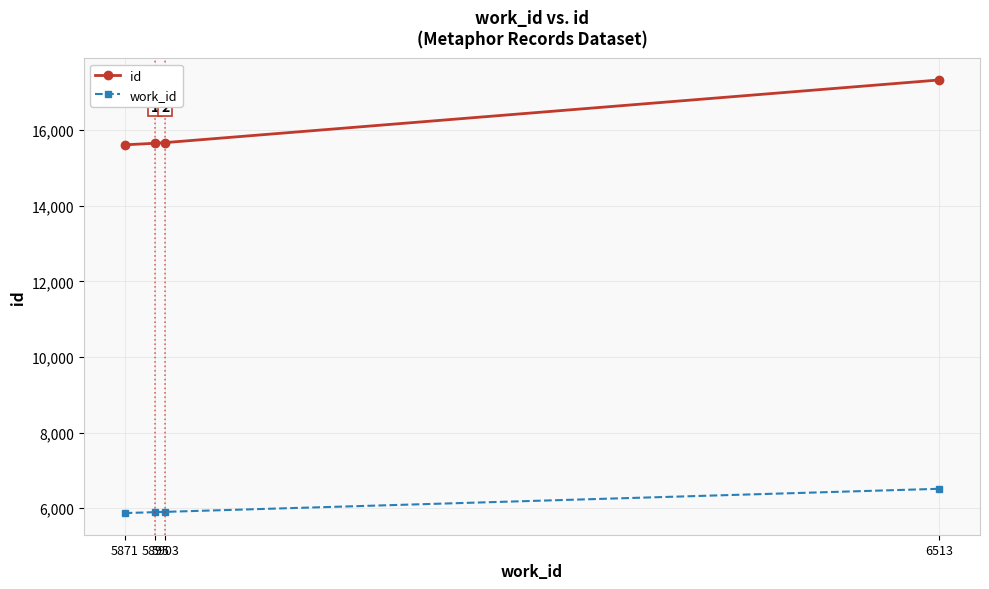

What are all the series names shown in the legend?

id, work_id